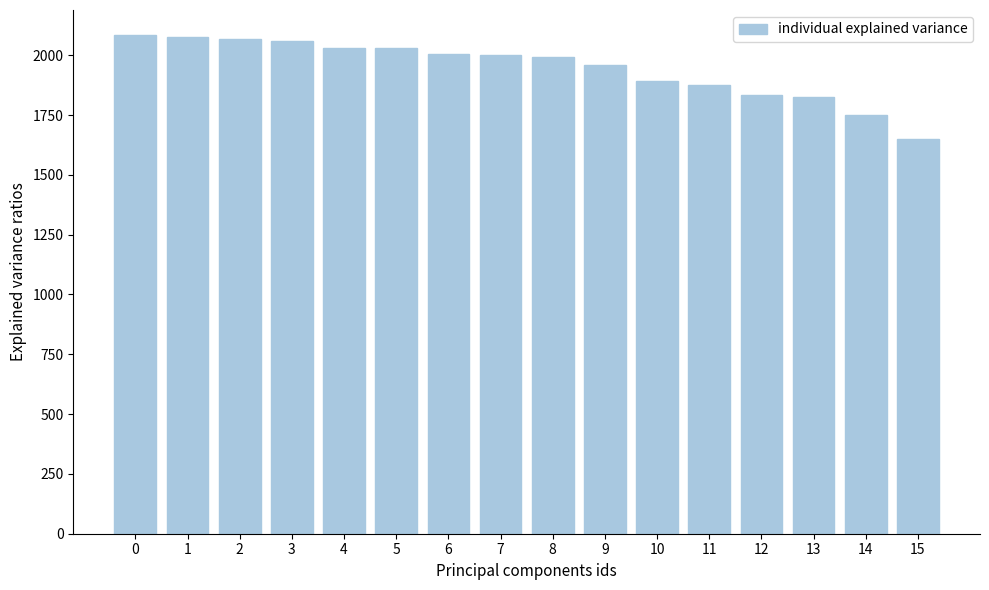

True or false: the data shows 3016 at 10.

False